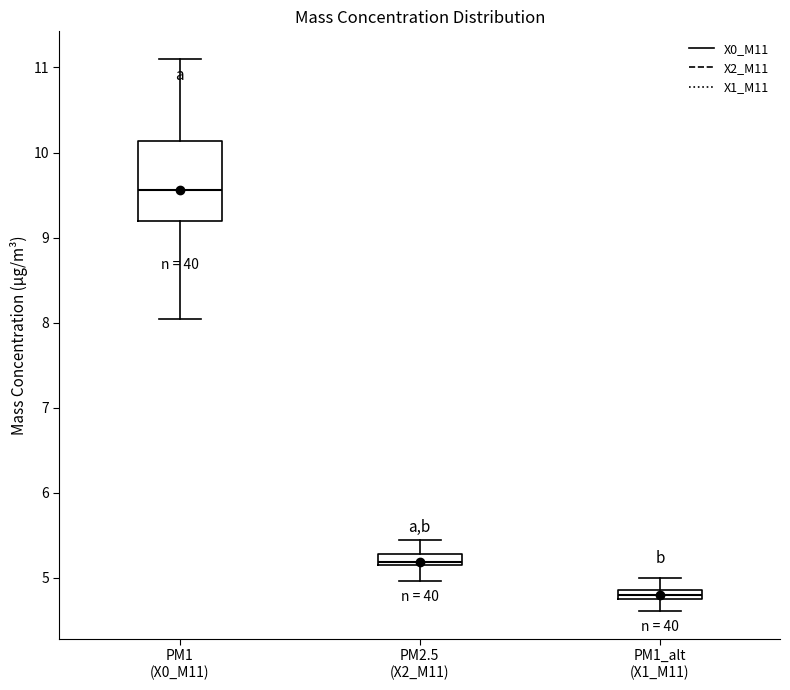

Comparing the boxes themselves (not the whiskers), which one is the tallest?

PM1 (X0_M11)